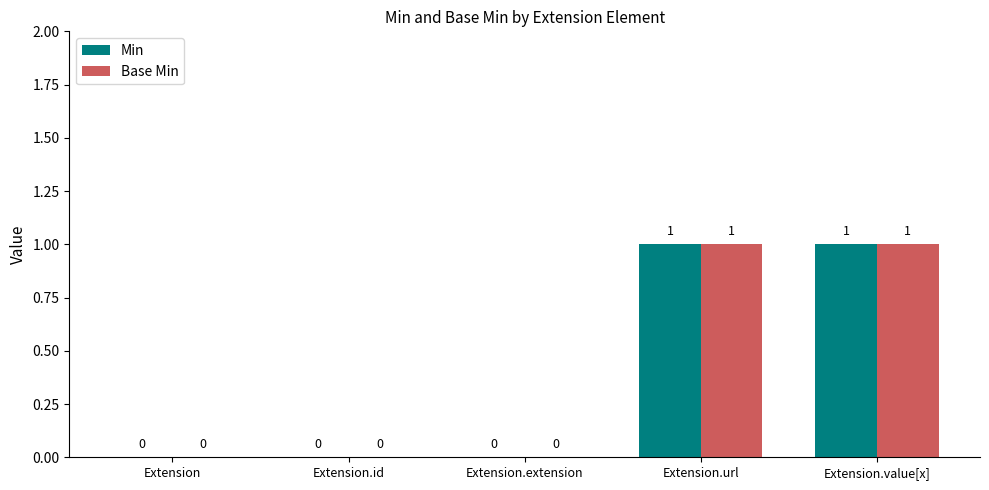

What are all the series names shown in the legend?

Min, Base Min